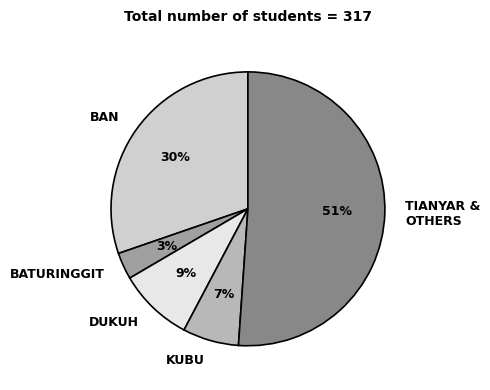

Is the sum of BAN and DUKUH greater than half?

No